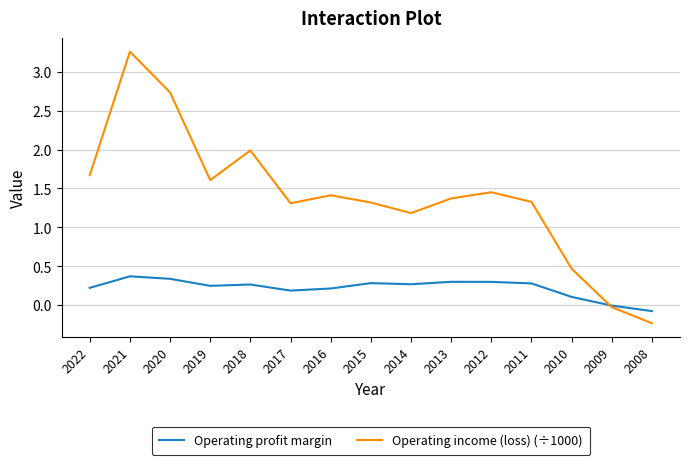

How many interior local valleys does the Operating income (loss) (÷1000) series have?

3